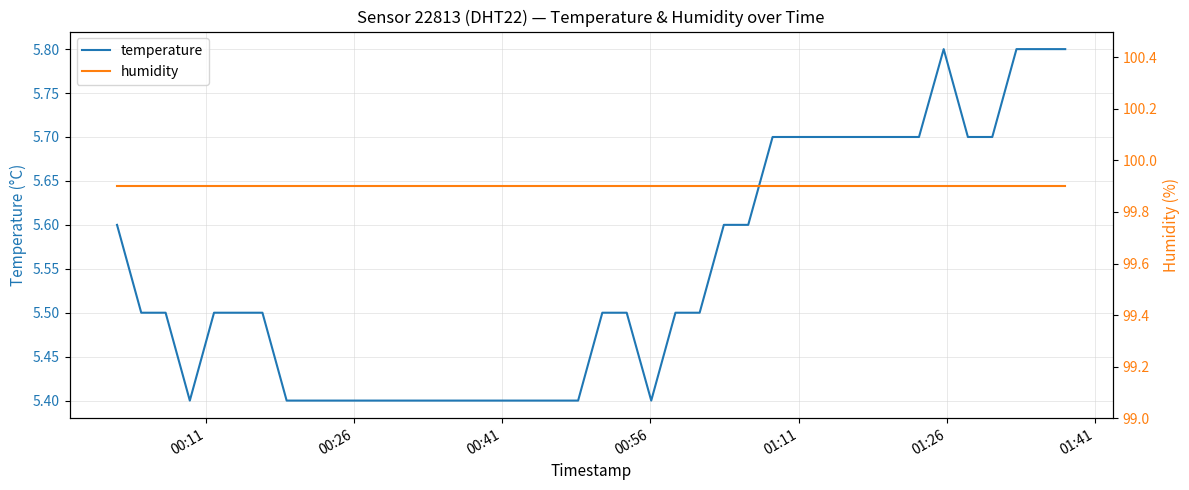

What is the average value of the temperature series?

5.5